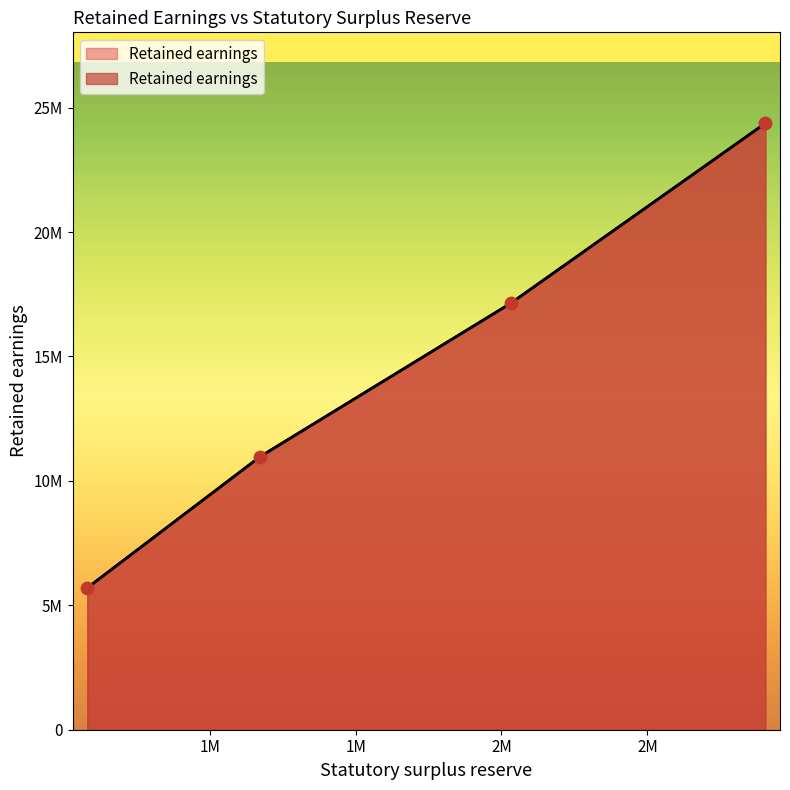

Between 579994 and 2904699, which is larger?

2904699